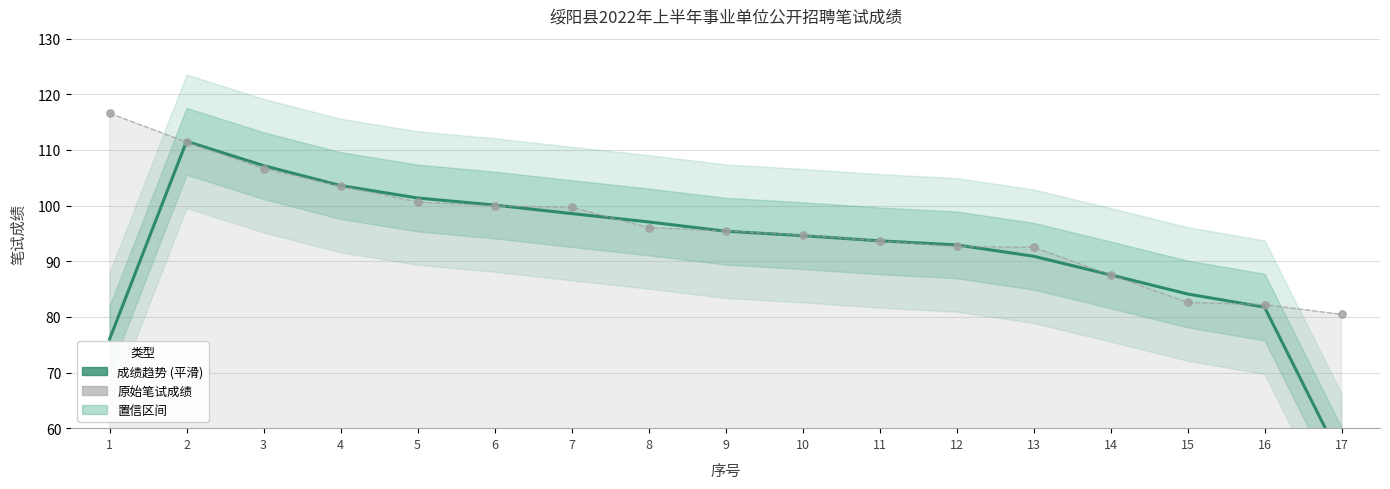

Is the value of 原始笔试成绩 at 9 greater than the value of 成绩趋势 at 3?

No